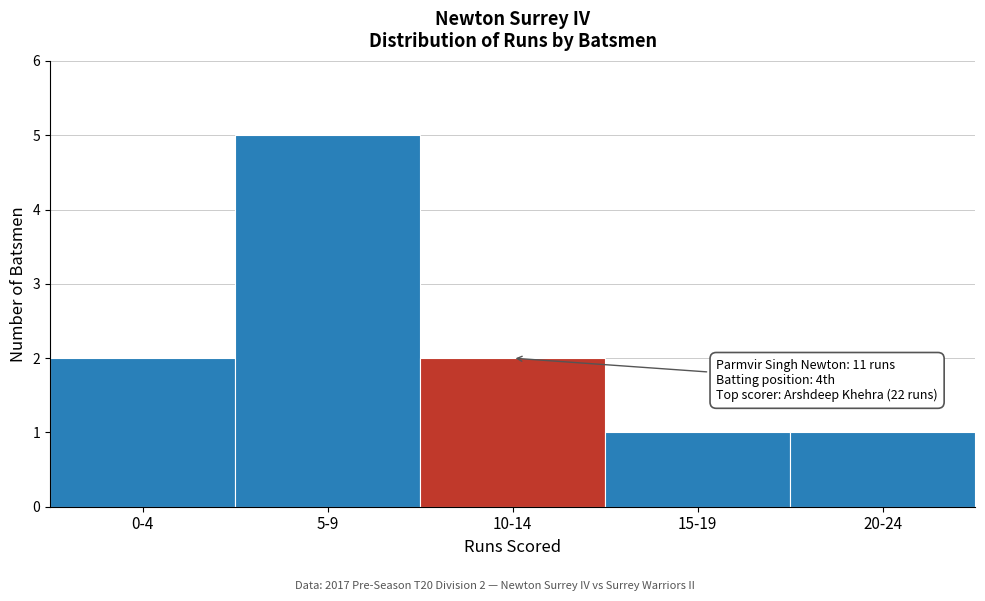

Reading right to left, extract all data points from this chart.

20-24=1	15-19=1	10-14=2	5-9=5	0-4=2